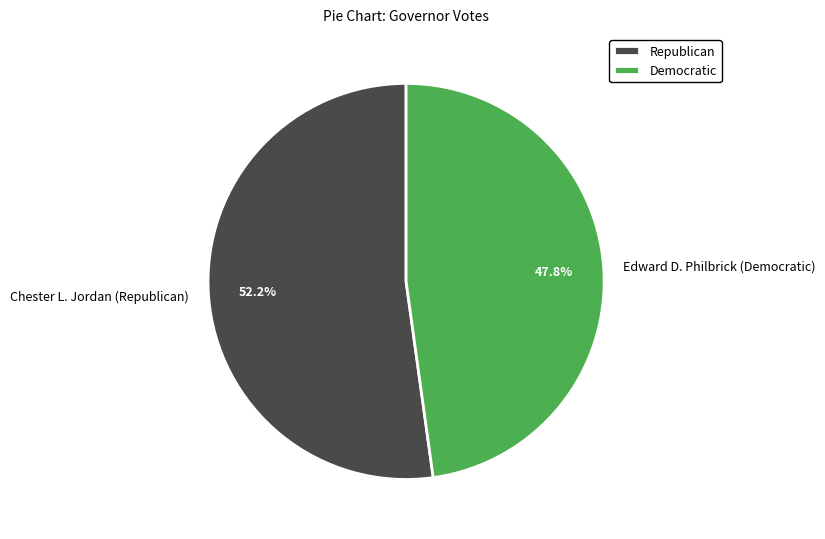

How many segments does this pie chart have?

2